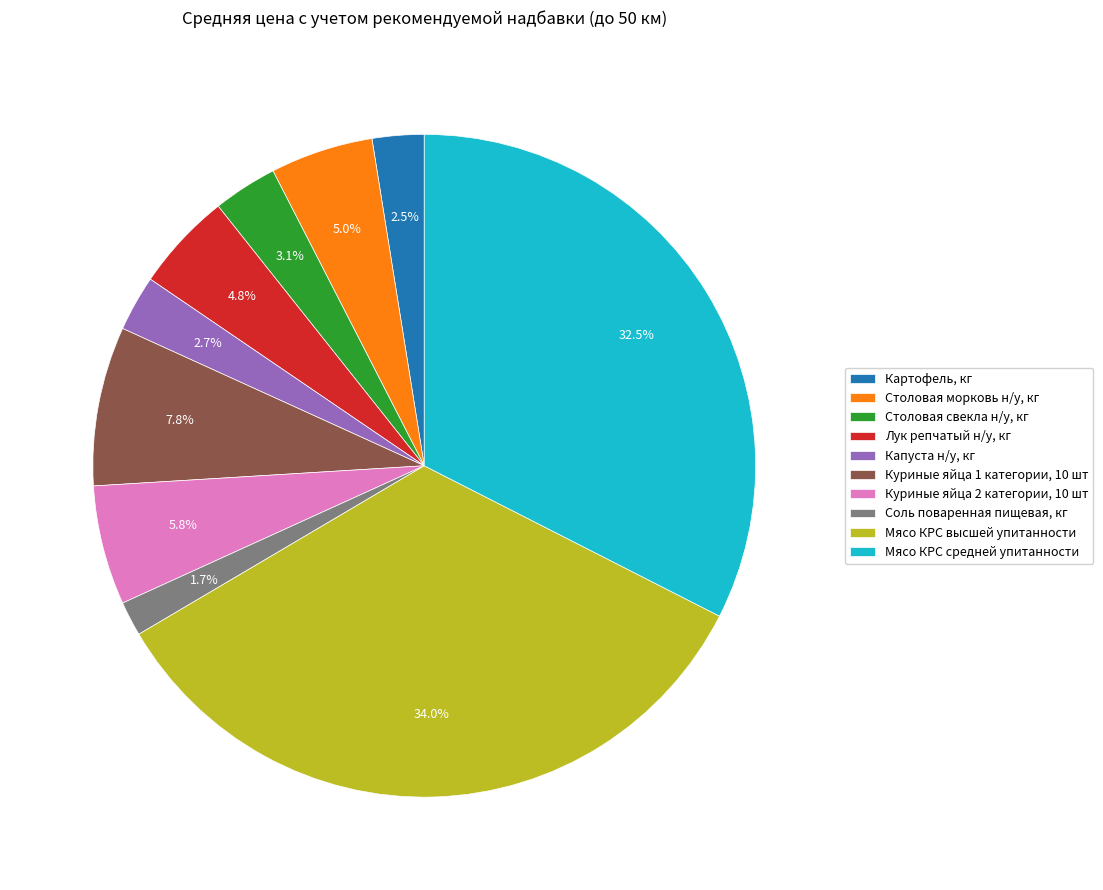

What percentage is NOT represented by Куриные яйца 1 категории, 10 шт?

92.2%